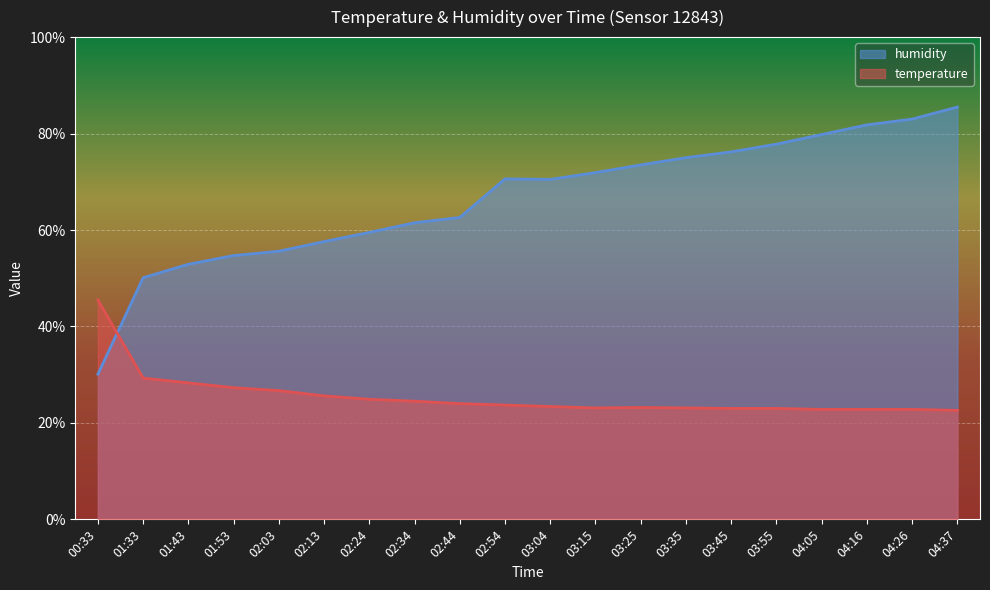

At which category does the chart reach its minimum across all series?

04:37